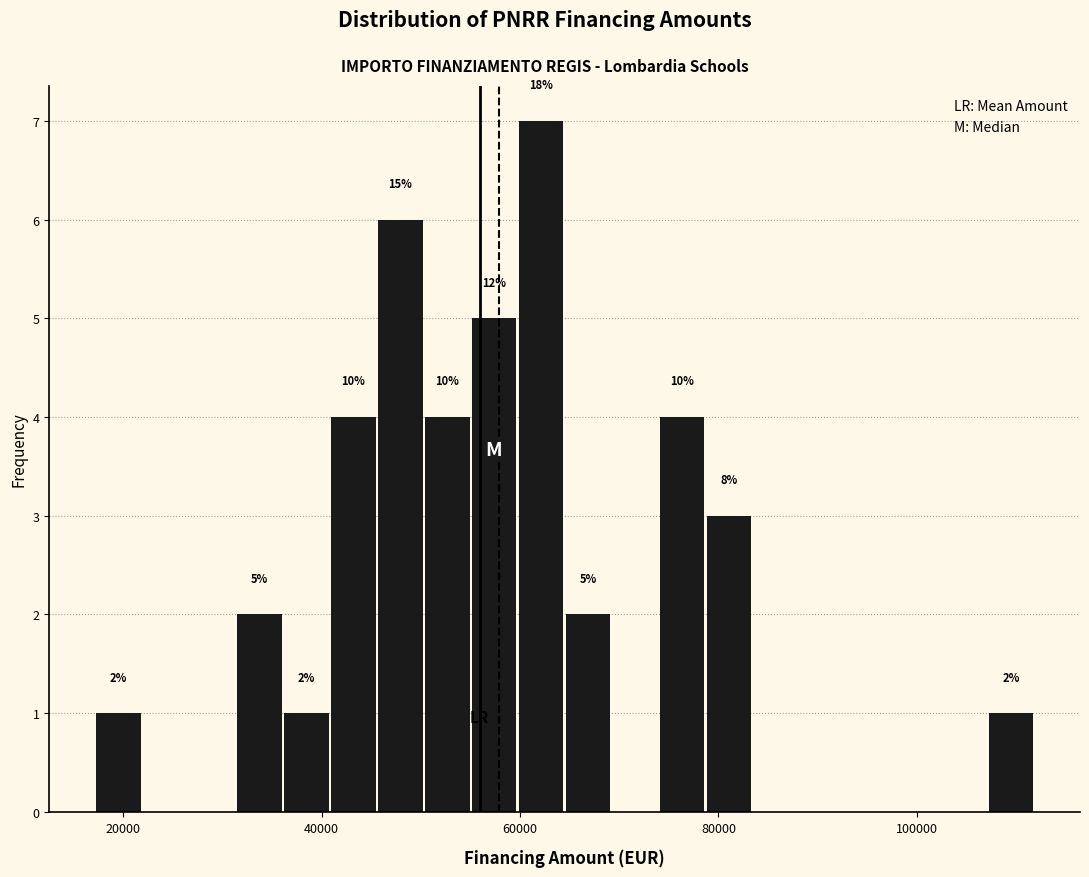

Read against the x-axis, roughly where is the centre of the tallest bar?

62000